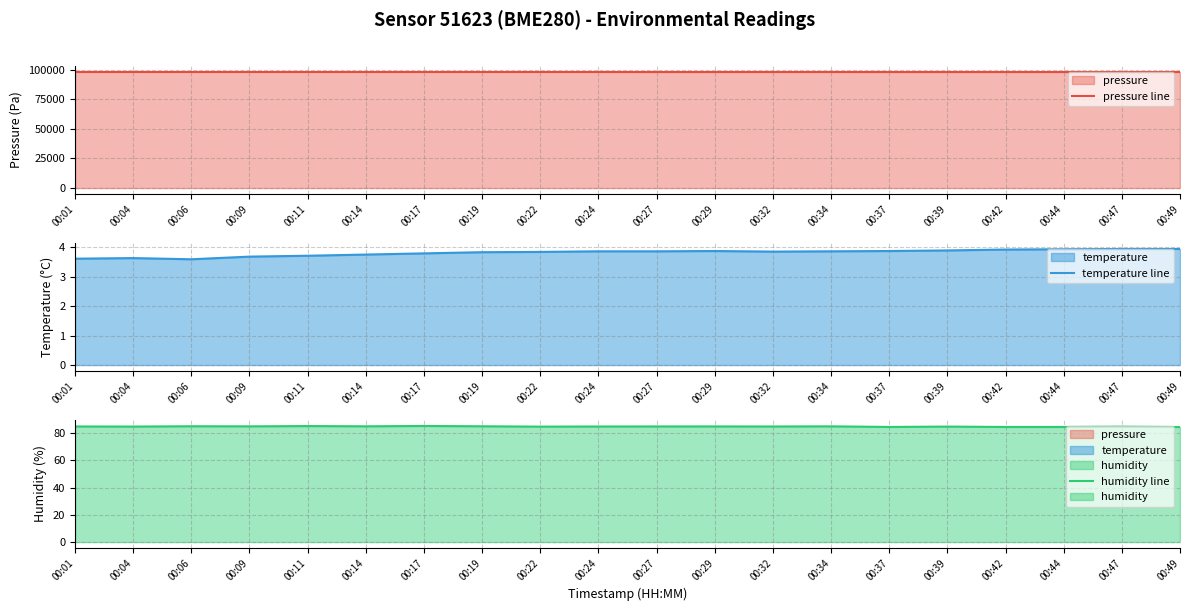

At which label does pressure line reach its peak?

00:01